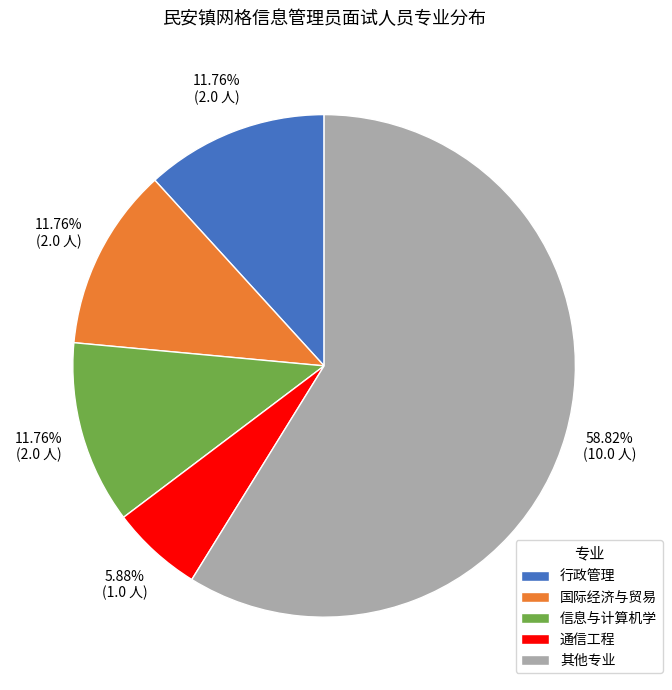

Is there a majority slice in this chart?

Yes